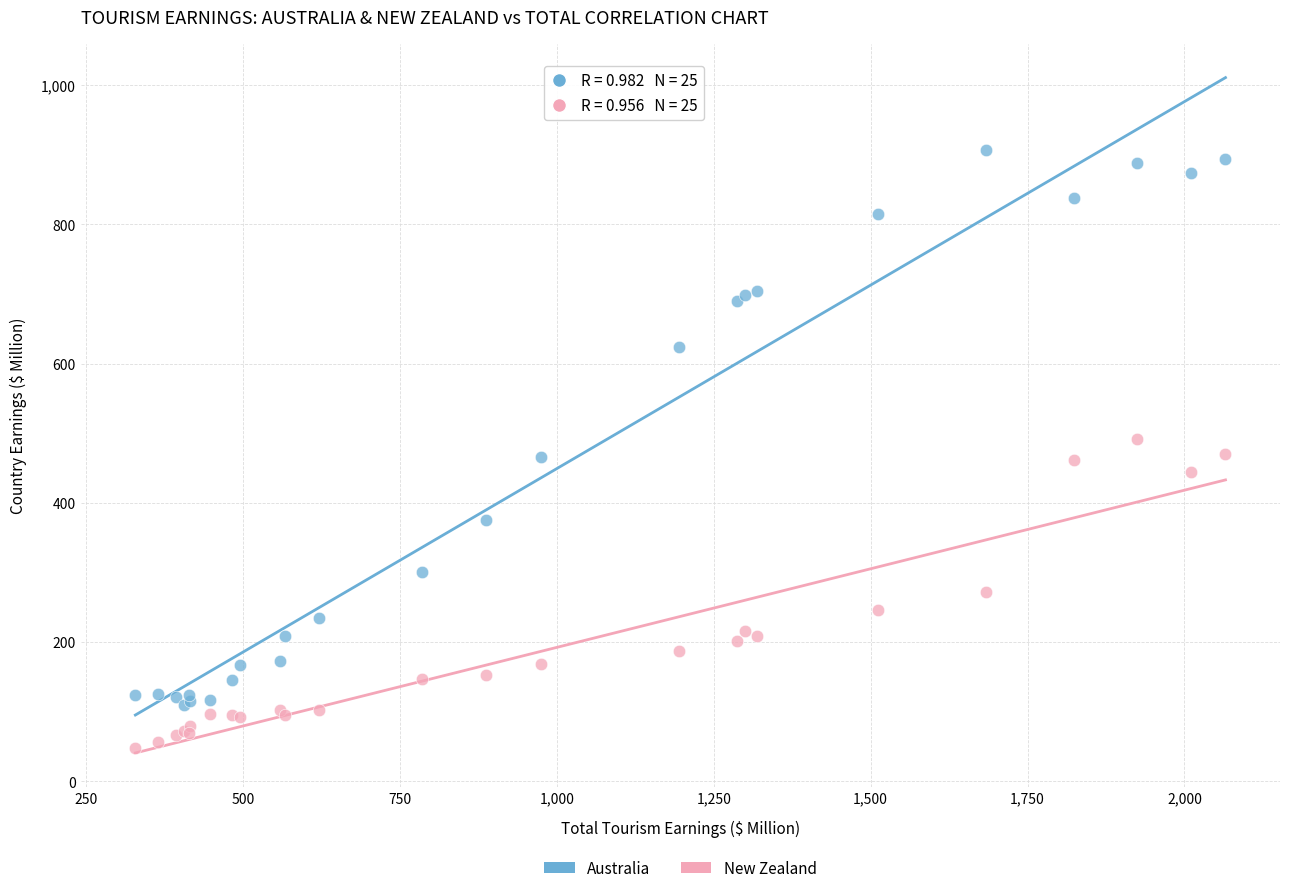

In the Australia series, what Y value is closest to 508?

466.3